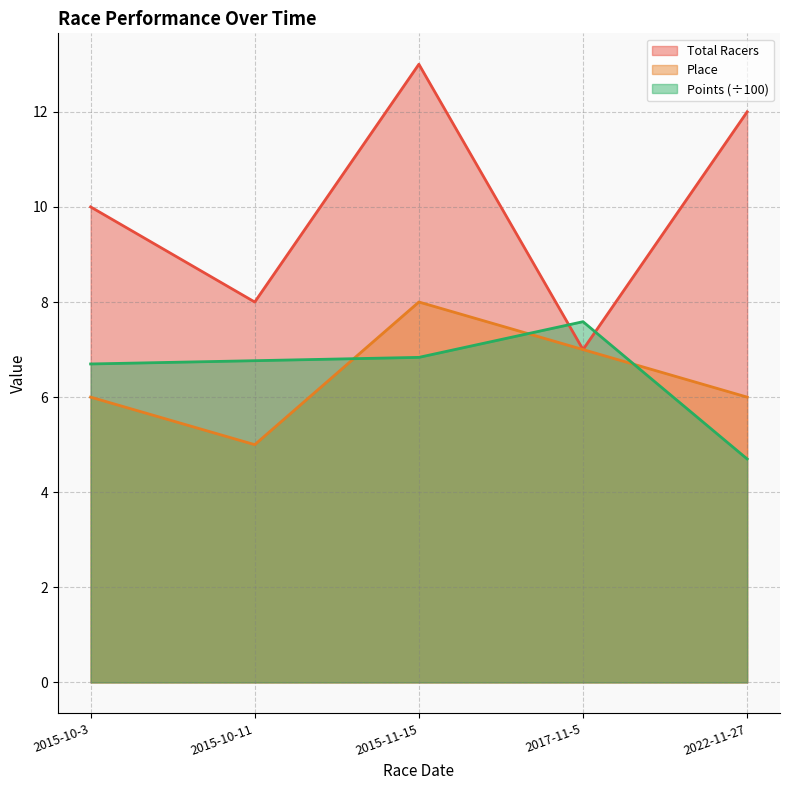

How many values in the Points series are below 6?

1